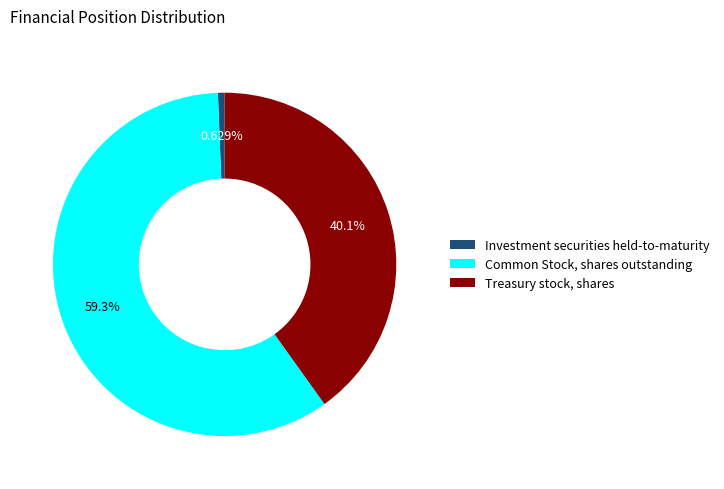

Rank the categories by value from highest to lowest.

Common Stock, shares outstanding, Treasury stock, shares, Investment securities held-to-maturity